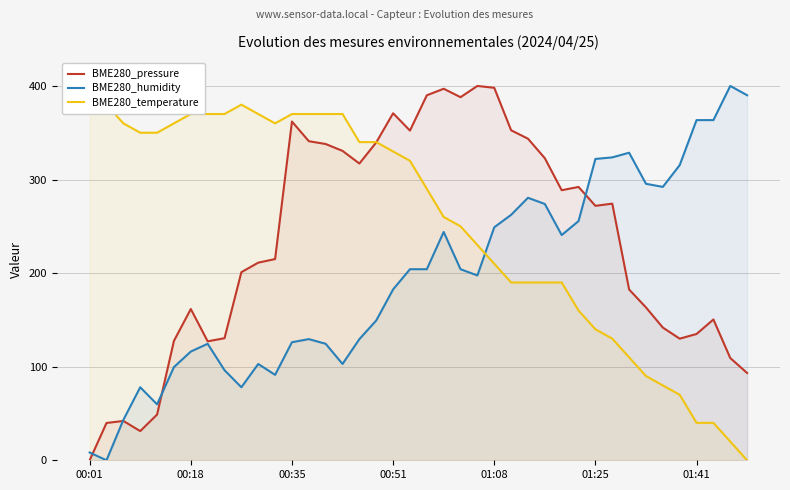

How many values in the BME280_temperature series exceed 320?

19